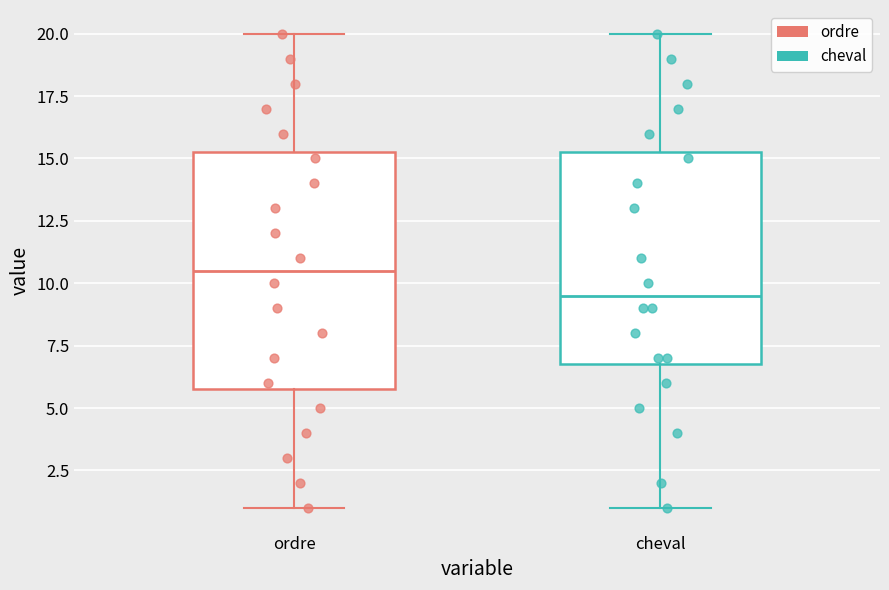

Where does the upper whisker of the box for cheval end on the y-axis? The values are not printed on the chart, so give them approximately, as read against the axis.

20.0